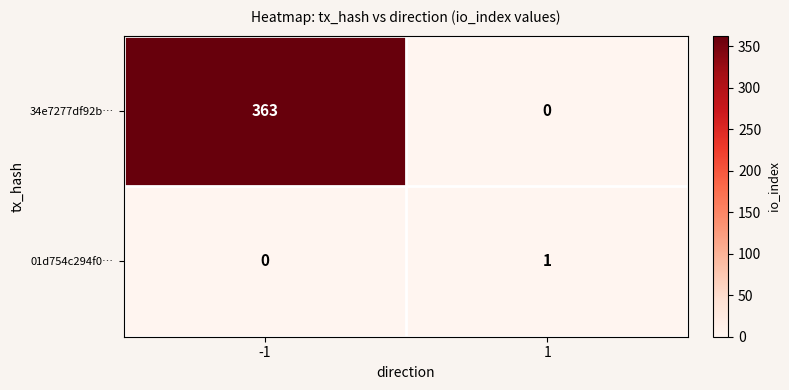

Count the number of data series in this chart.

2